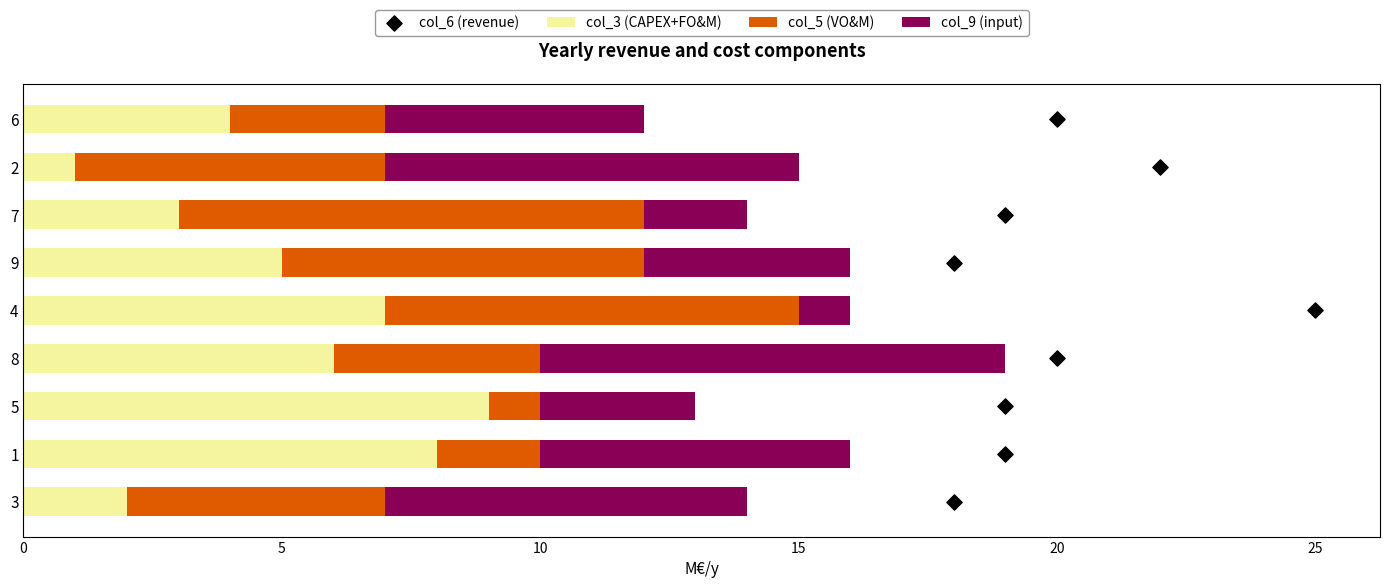

Which series has the widest spread of Y values?

col_3 (CAPEX+FO&M)